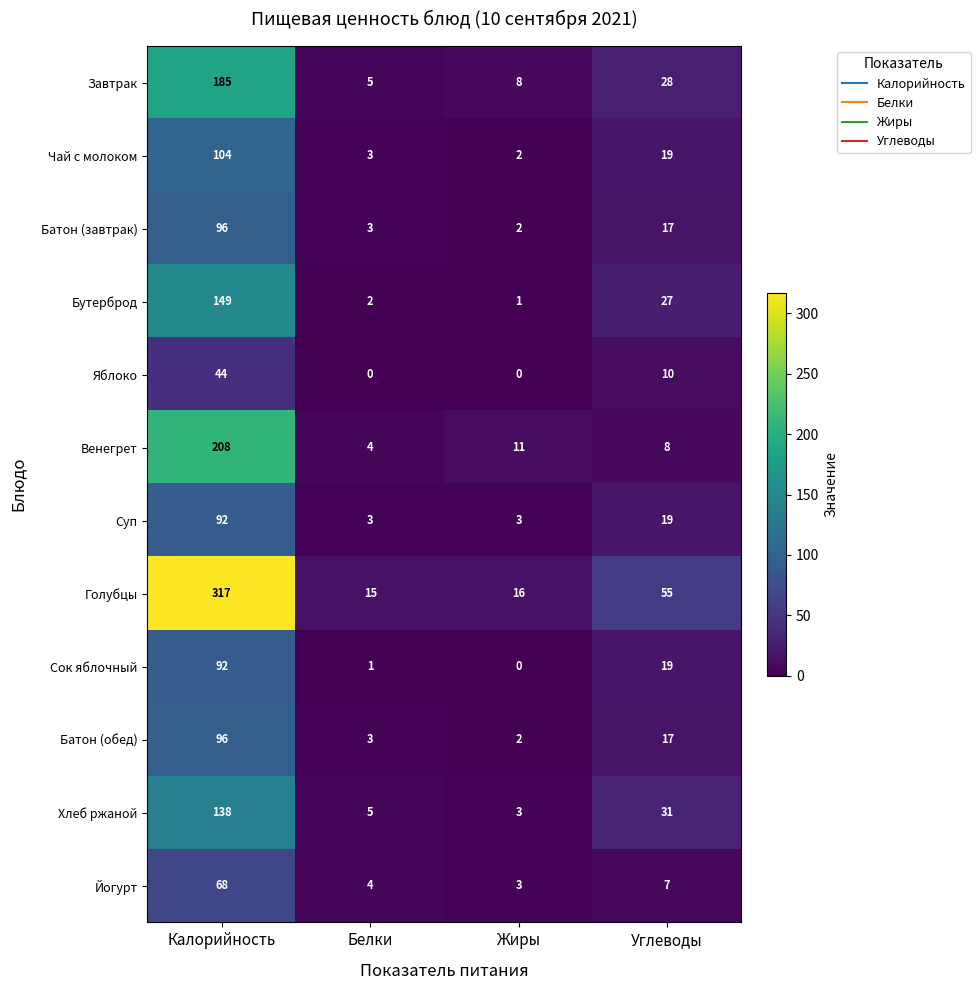

What is the difference between the highest and lowest values at Жиры?

16